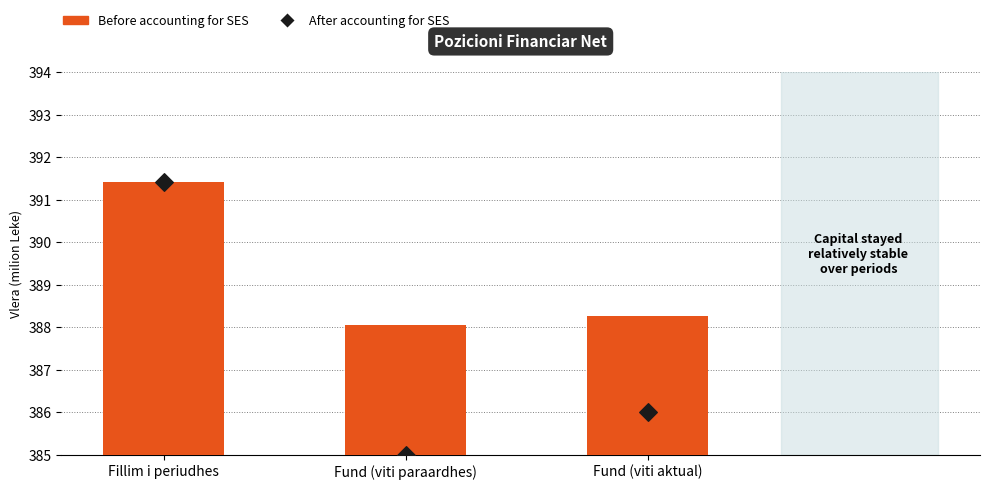

What is the total value across all series at Fund (viti aktual)?

774.3